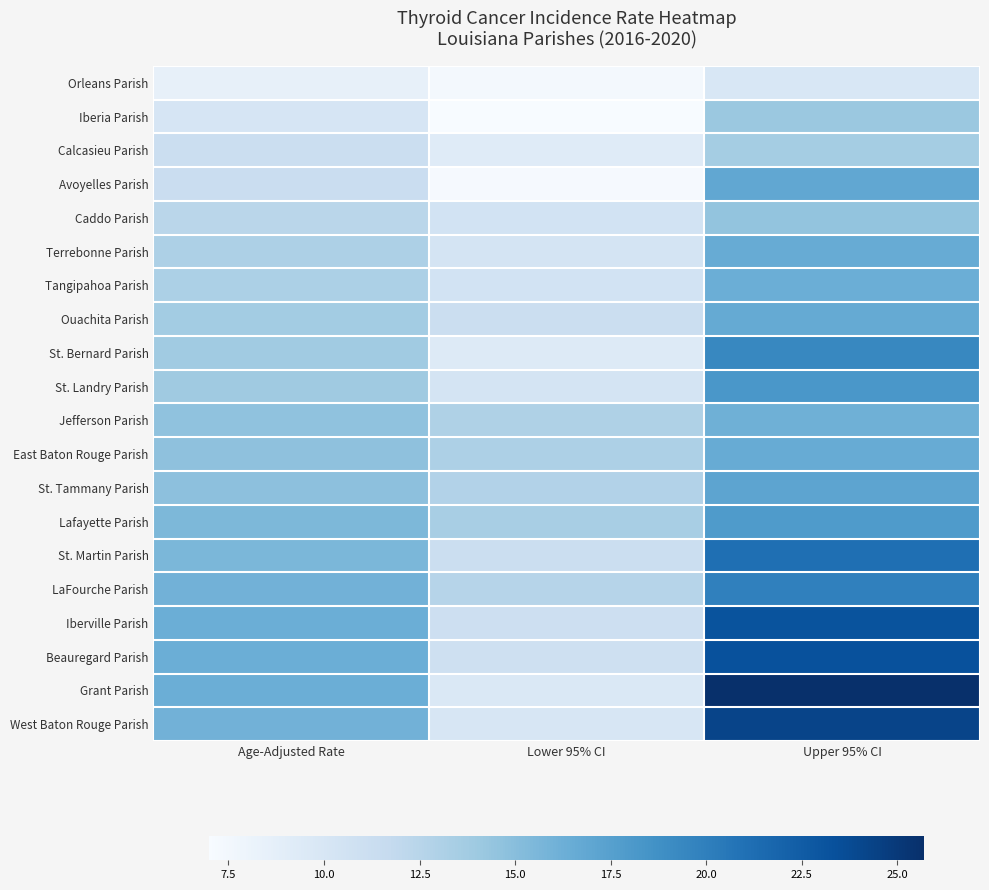

Rank the series by their maximum value, from lowest to highest.

Orleans Parish, Calcasieu Parish, Iberia Parish, Caddo Parish, Jefferson Parish, Tangipahoa Parish, Terrebonne Parish, East Baton Rouge Parish, Ouachita Parish, Avoyelles Parish, St. Tammany Parish, Lafayette Parish, St. Landry Parish, St. Bernard Parish, LaFourche Parish, St. Martin Parish, Iberville Parish, Beauregard Parish, West Baton Rouge Parish, Grant Parish